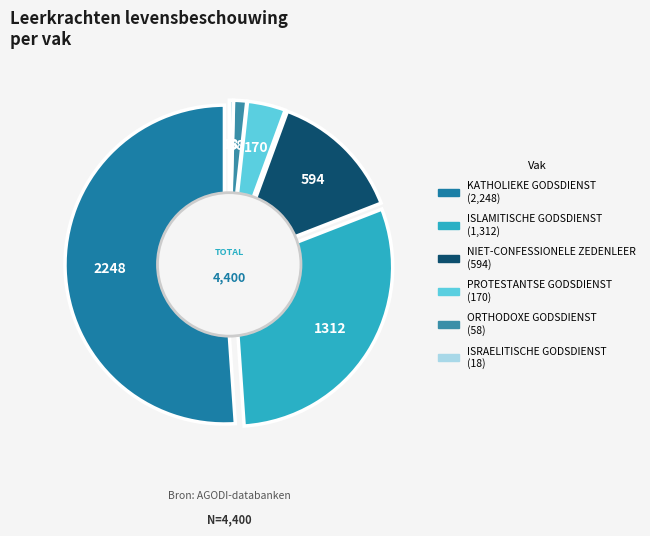

Does ISLAMITISCHE GODSDIENST represent more than half of the total?

No